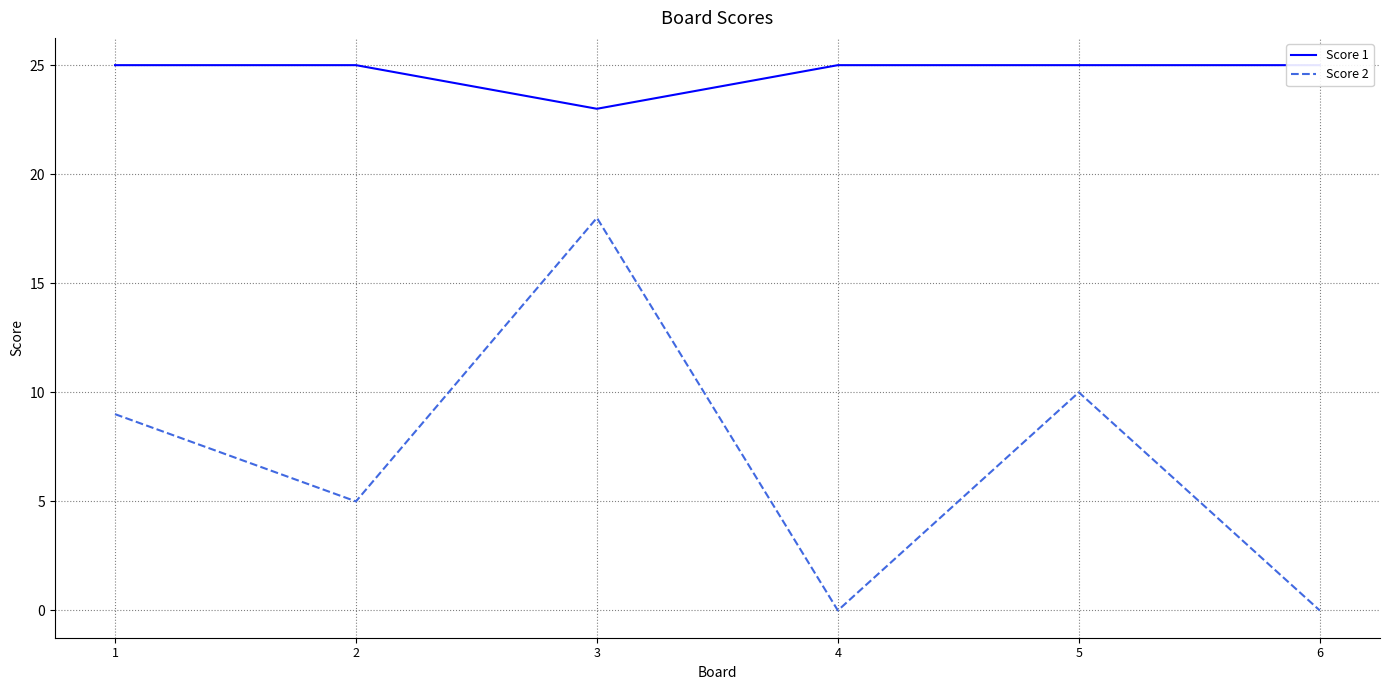

Reading right to left, what are all the values shown in this chart?

Score 1: 6=25	5=25	4=25	3=23	2=25	1=25
Score 2: 6=0	5=10	4=0	3=18	2=5	1=9